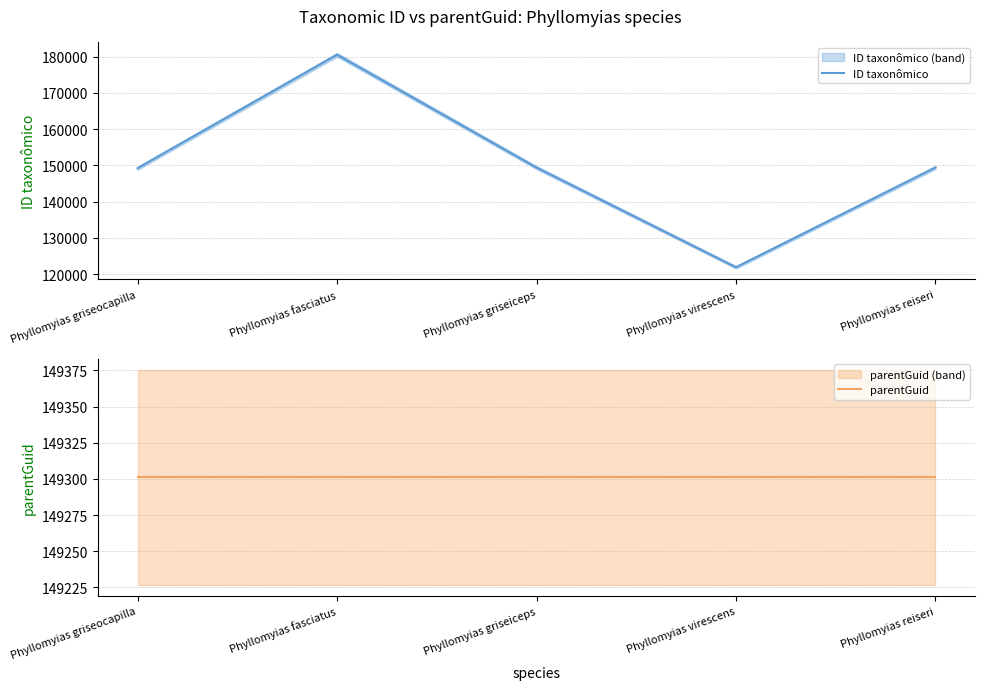

Does the chart display data point markers on the line(s)?

No